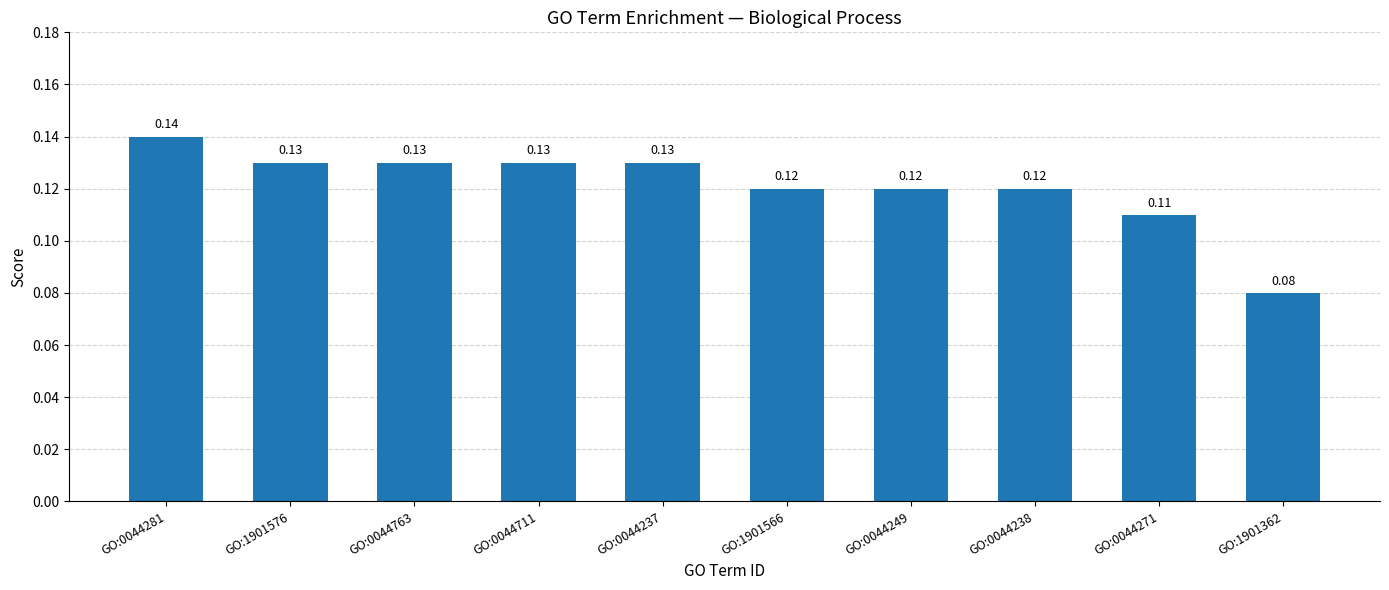

True or false: the data shows 0.0 at GO:0044238.

False